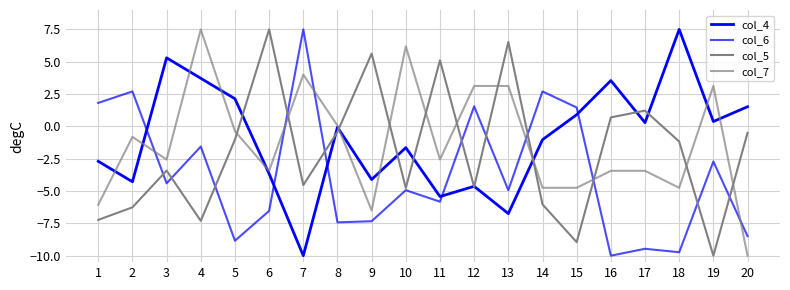

Which series has the widest spread of values?

col_4